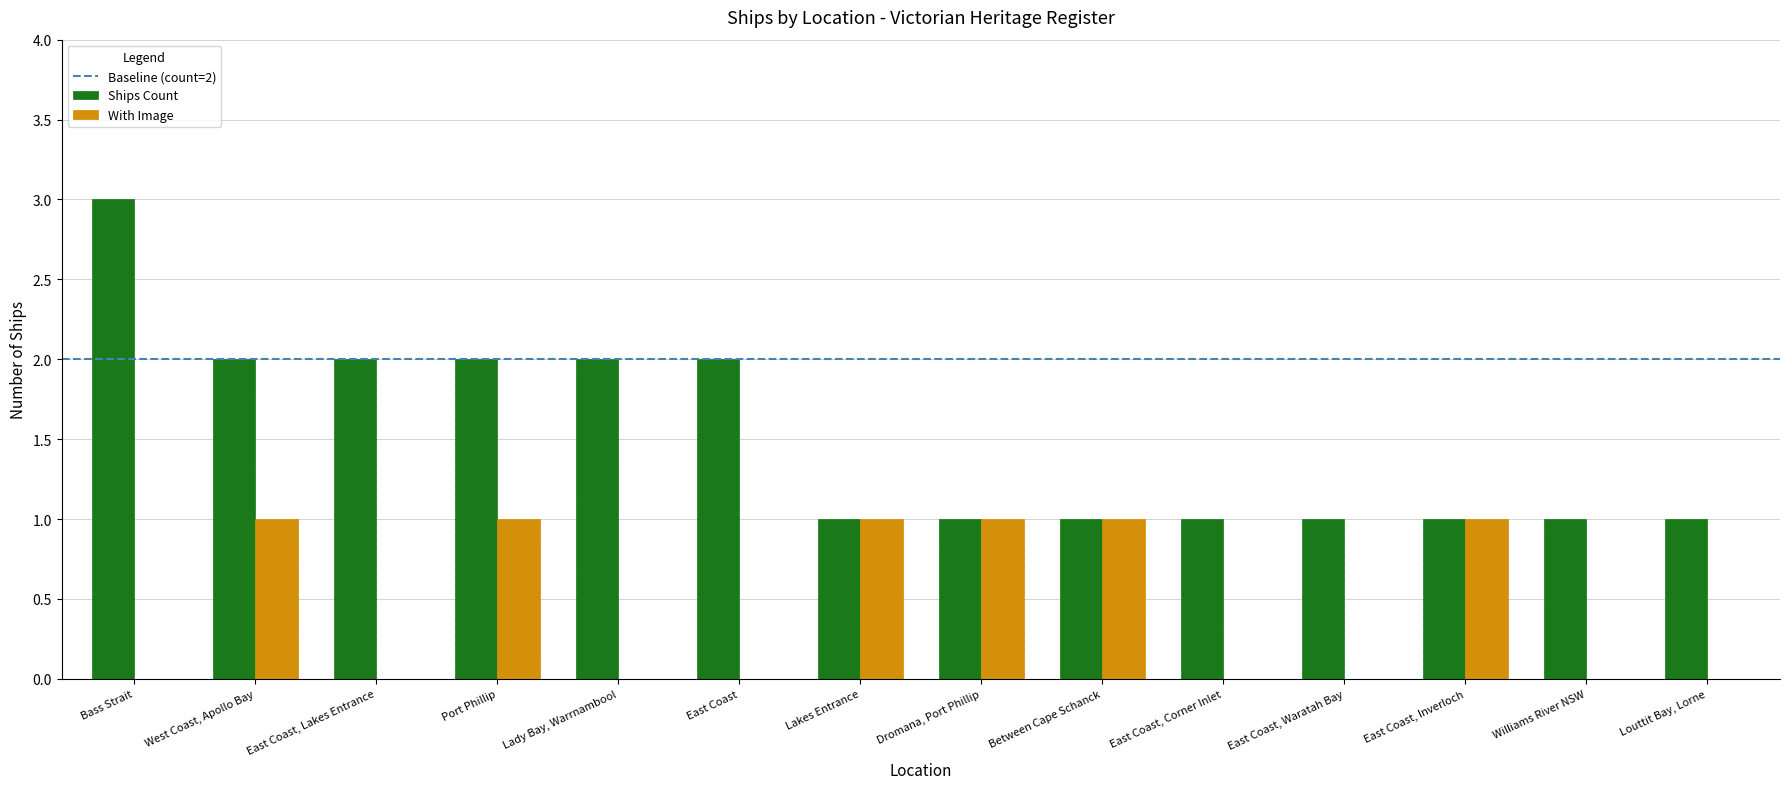

Which series has the largest total across all categories?

Ships Count